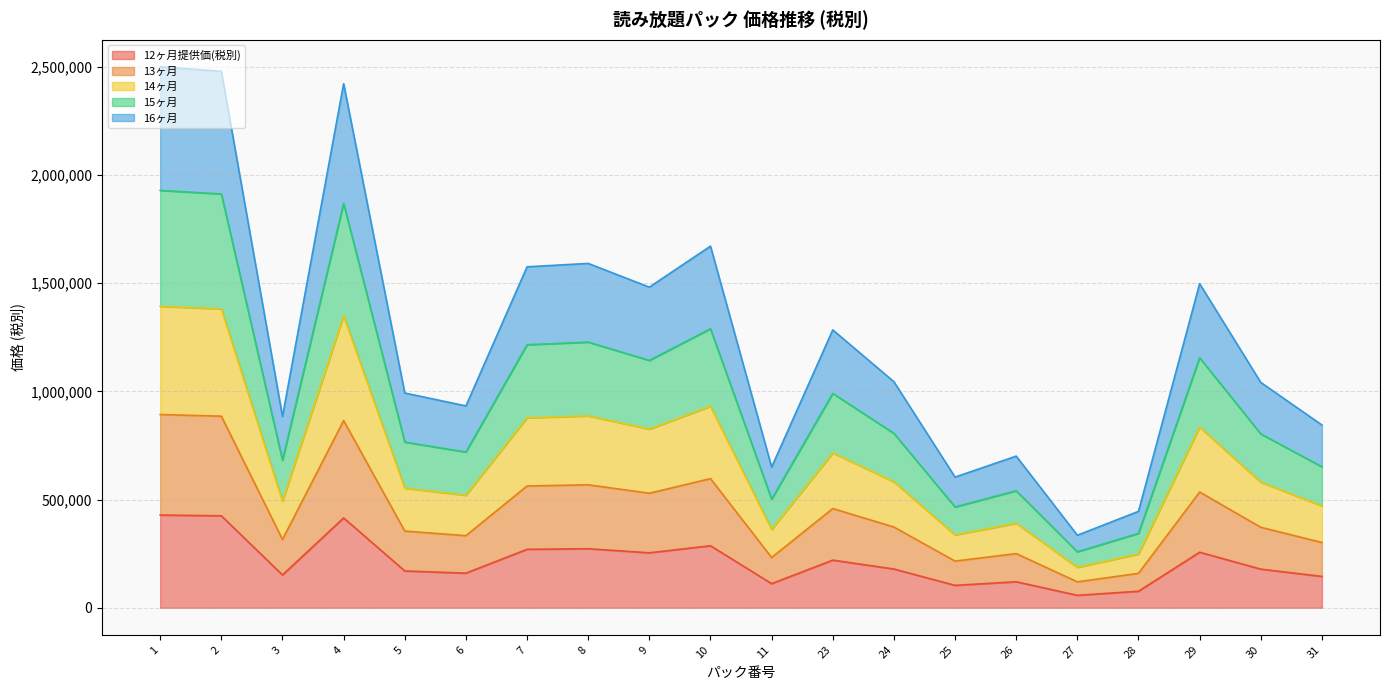

Read the 16ヶ月 value at 3, to the nearest 100.

884000